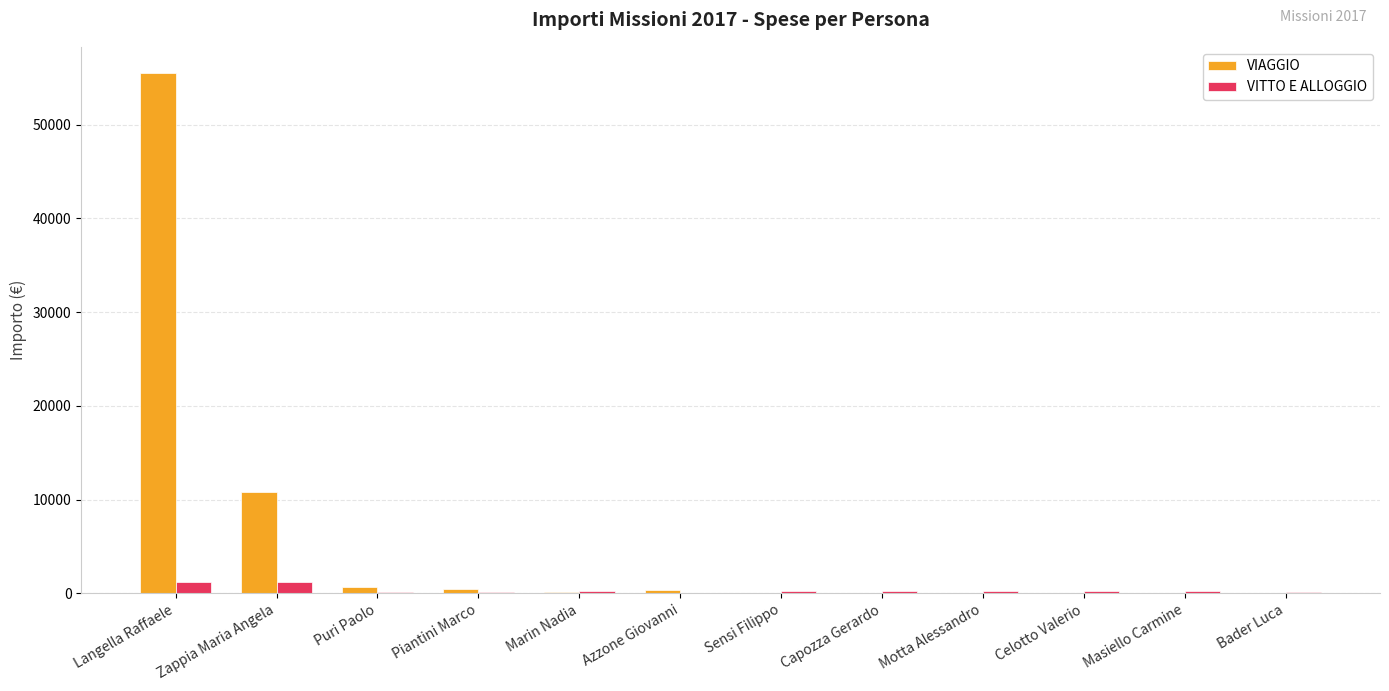

At which category is the sum across all series the highest?

Langella Raffaele